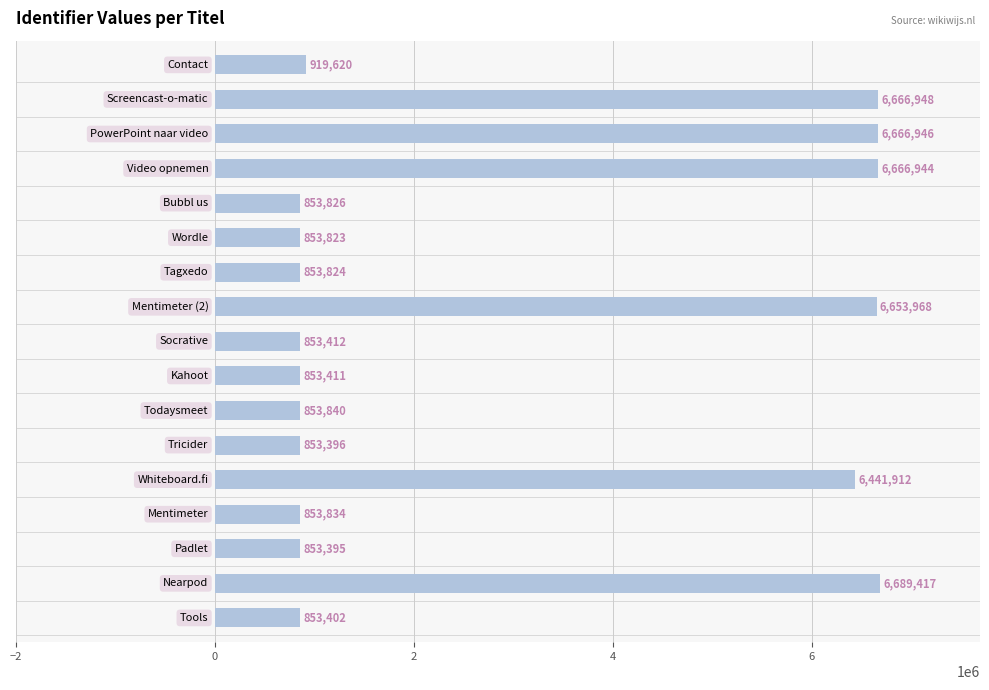

What is the difference between the second highest and second lowest values?

5813552